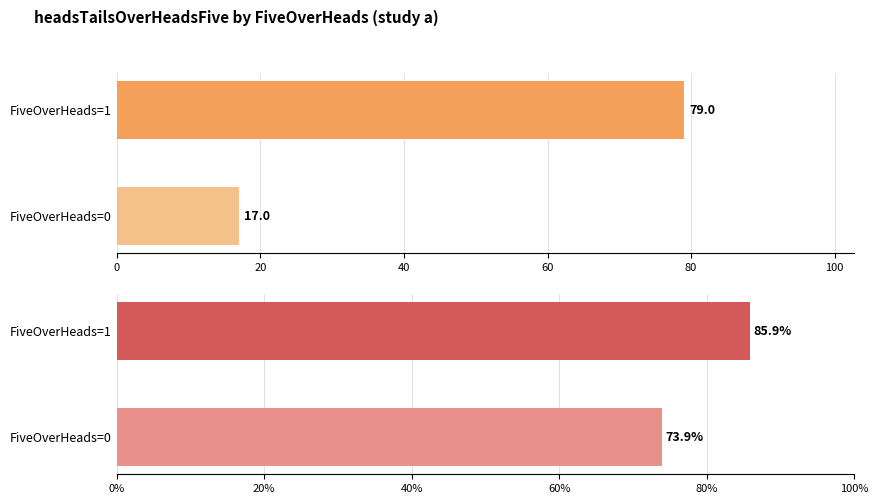

Which series has the widest spread of values?

headsTailsOverHeadsFive